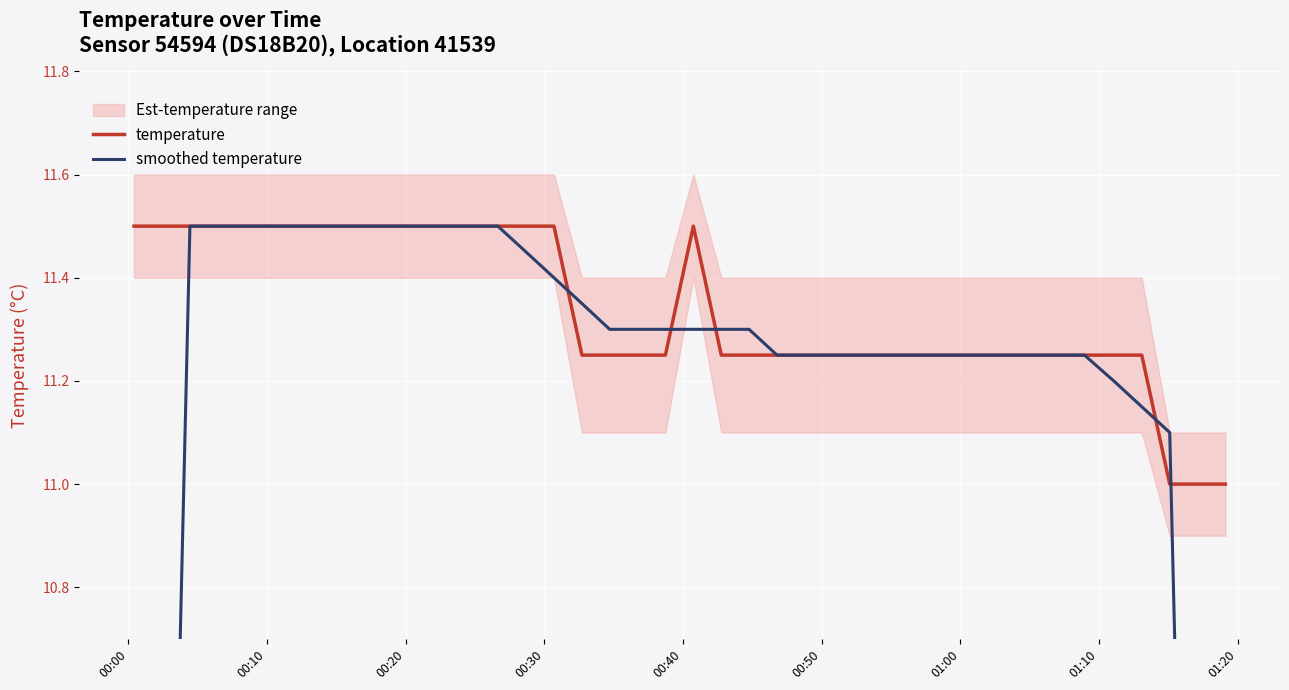

What is the maximum value for temperature?

11.5